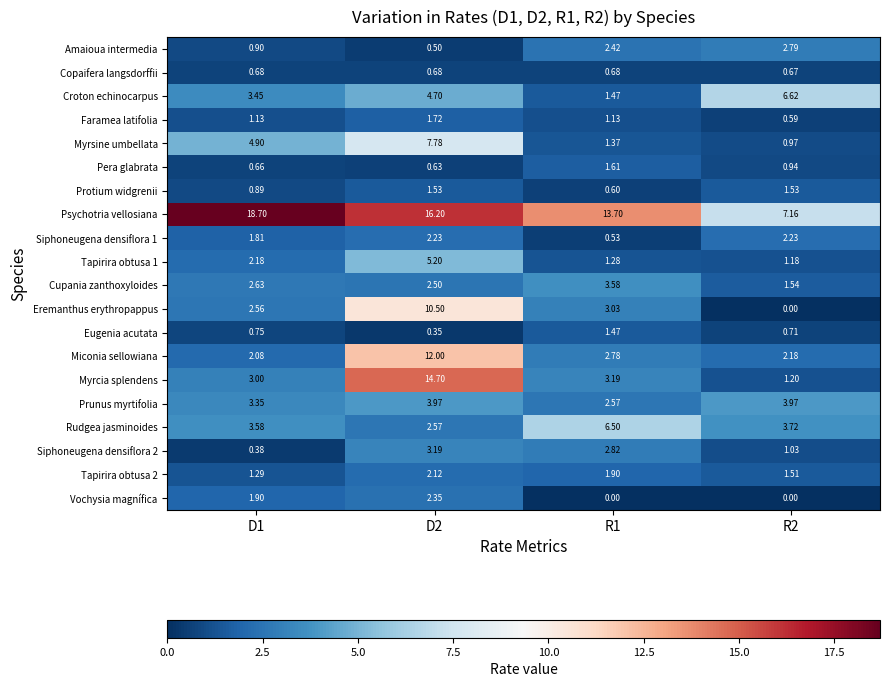

What is the total value across all series at R1?

52.6